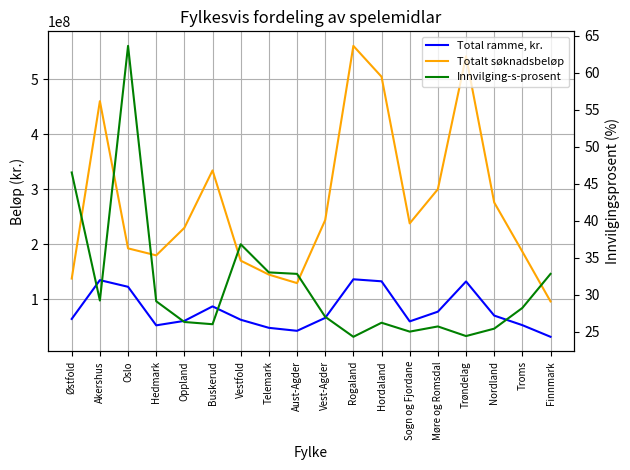

Is it true that Totalt søknadsbeløp equals 299794474.0 at Møre og Romsdal?

True